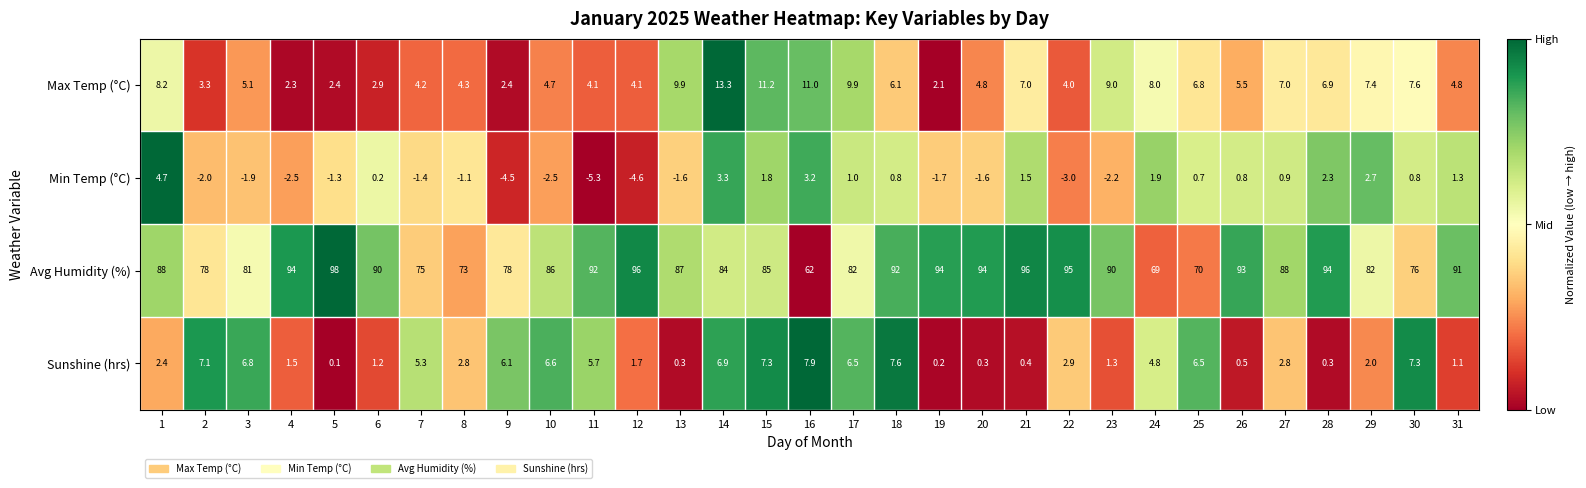

Is it true that Sunshine (hrs) equals 1.4 at 29?

False